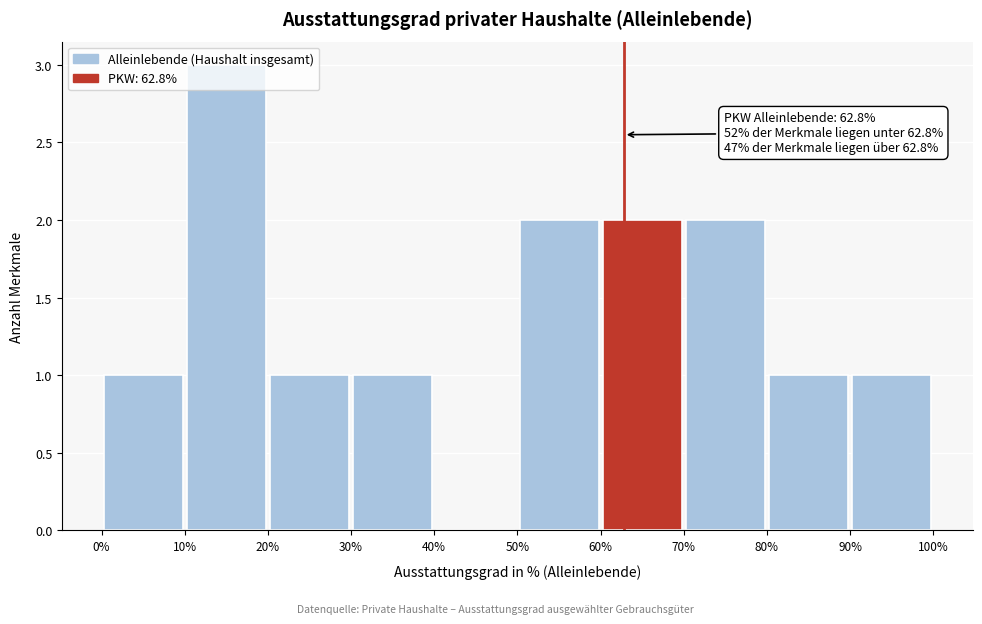

Over which range of the x-axis is the bar tallest?

10% to 20%